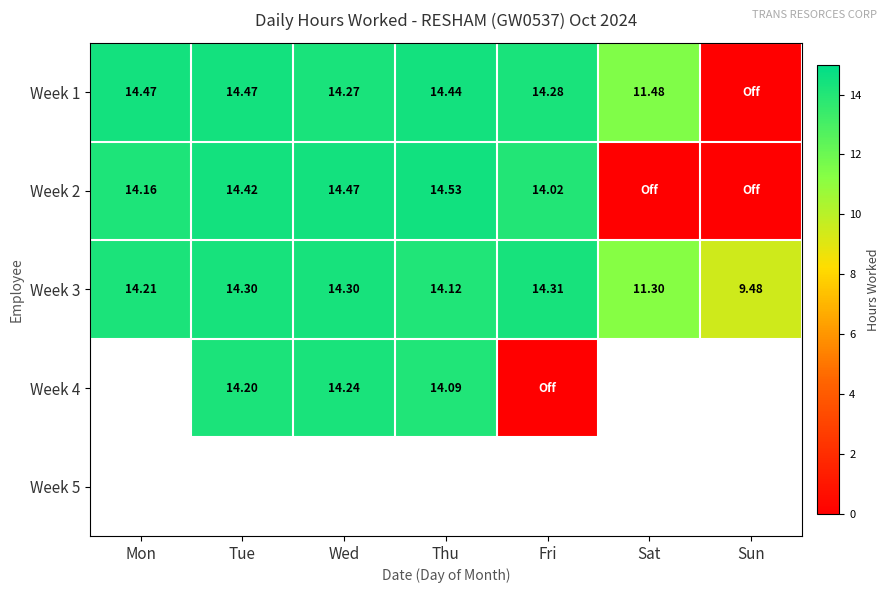

At which label does Week 3 reach its minimum?

Sun